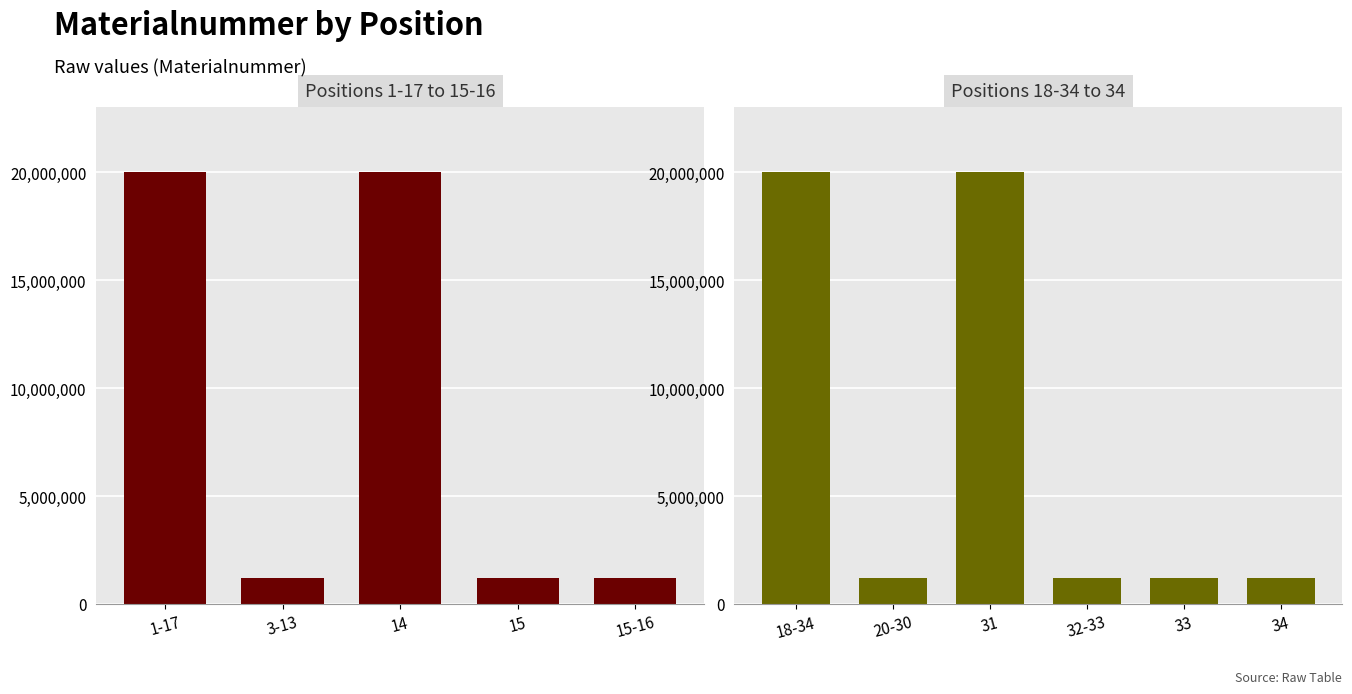

The chart shows a value of 266832 at 15-16. True or false?

False